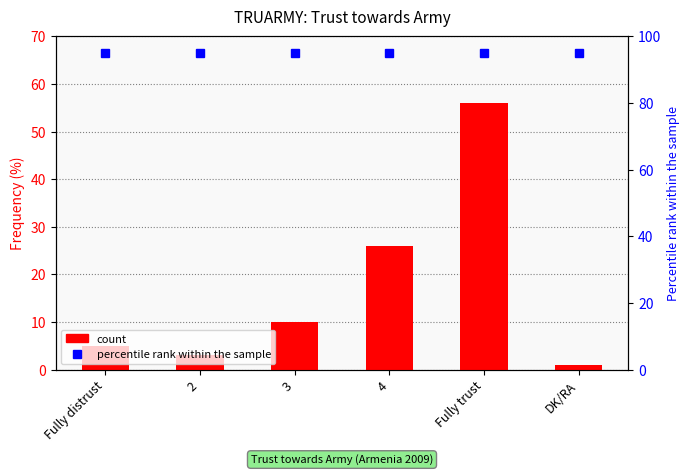

The chart shows a value of 1 at DK/RA. True or false?

False